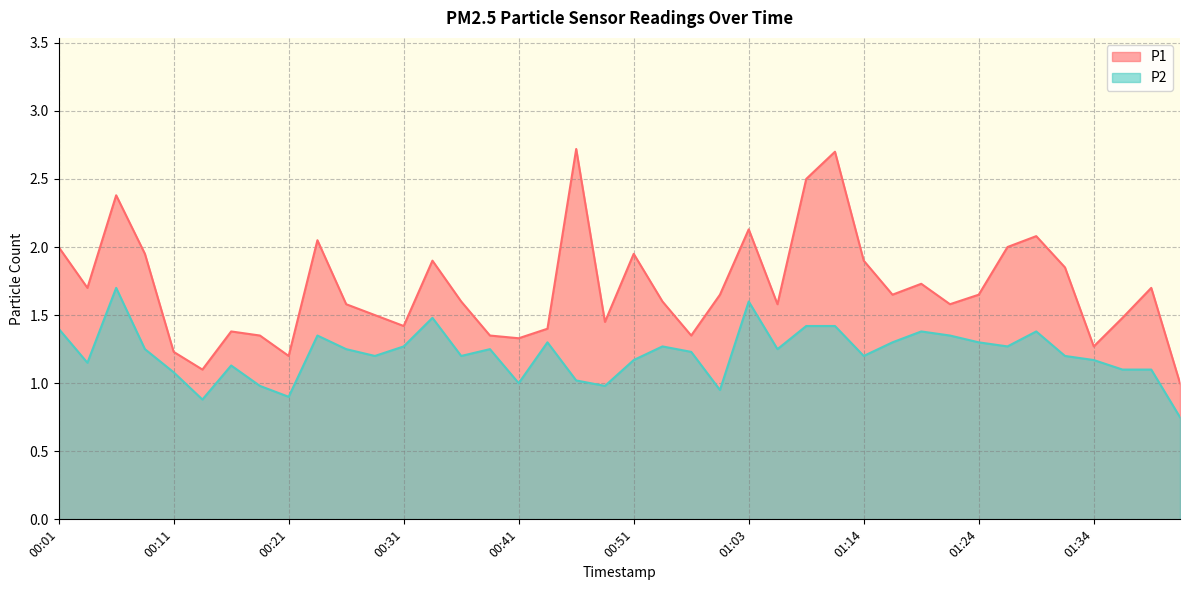

How many interior local peaks does the P1 series have?

11